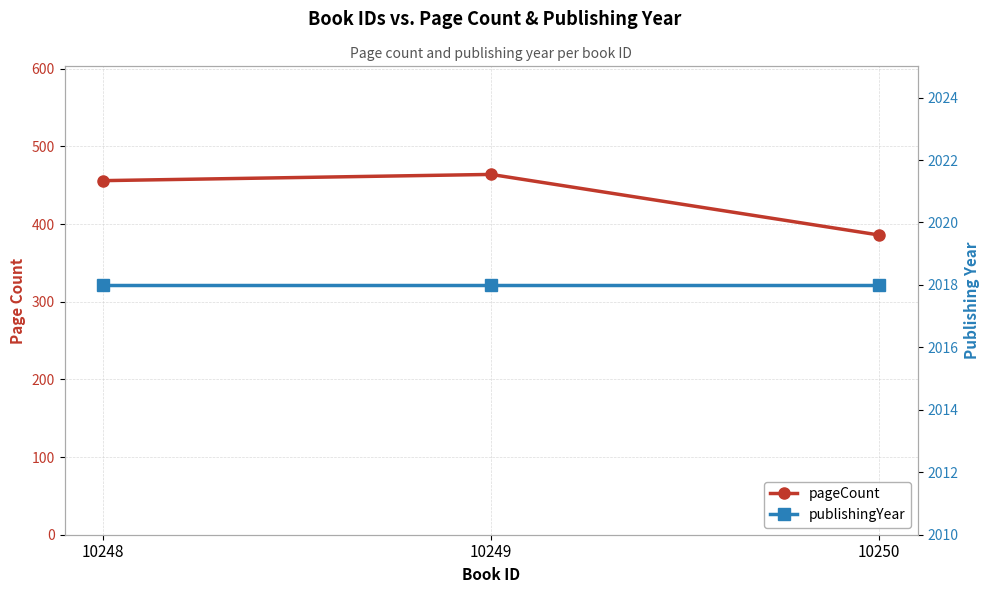

Is this an area chart (filled region under the line)?

No